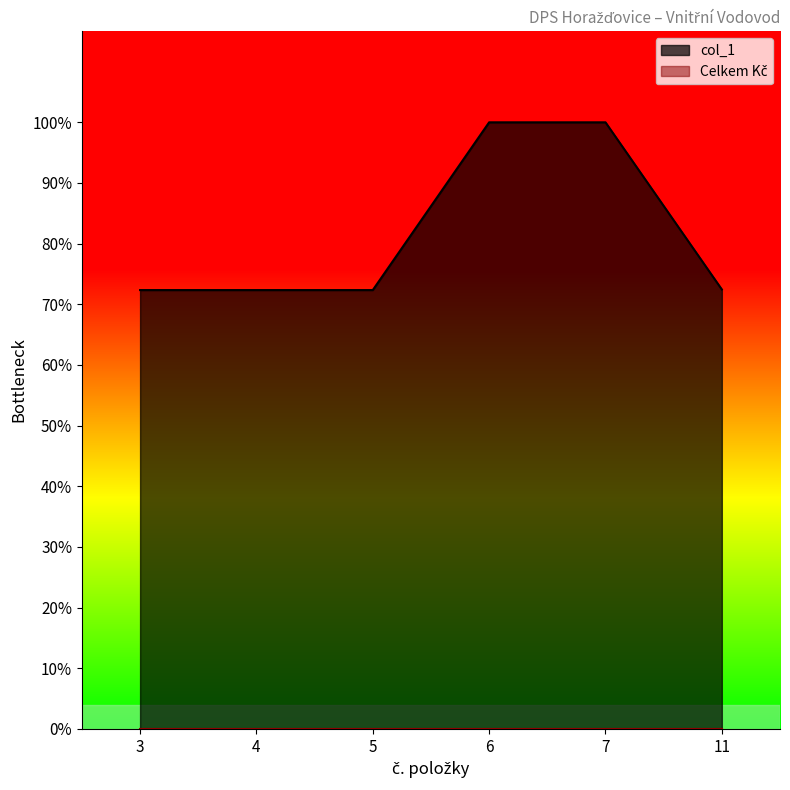

Rank the categories by value from lowest to highest.

3, 4, 5, 11, 6, 7